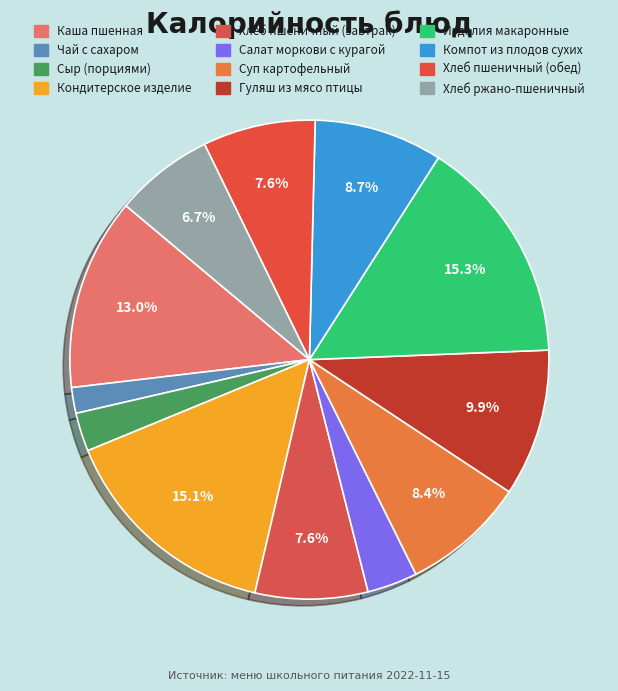

What percentage is NOT represented by Кондитерское изделие?

84.9%